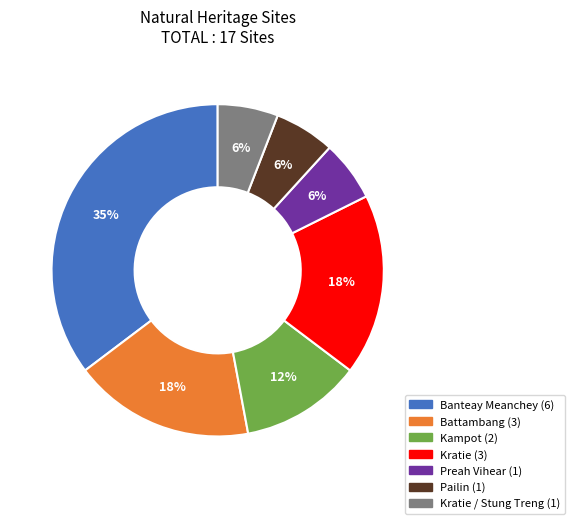

Is there any slice that represents more than half of the pie?

No